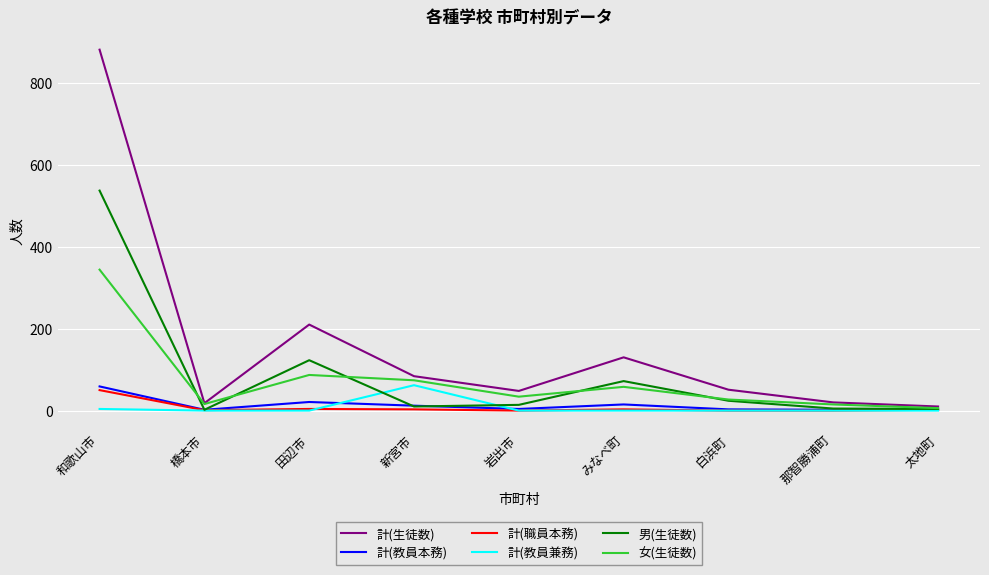

Which series has the widest spread of values?

計(生徒数)